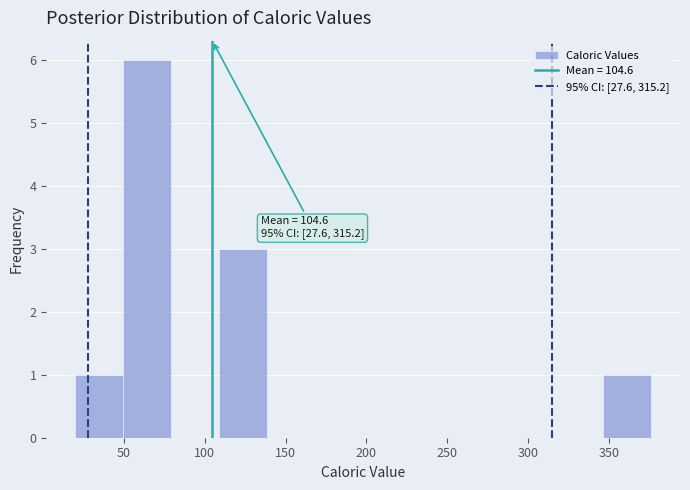

Which range on the x-axis has the tallest bar?

50 to 80